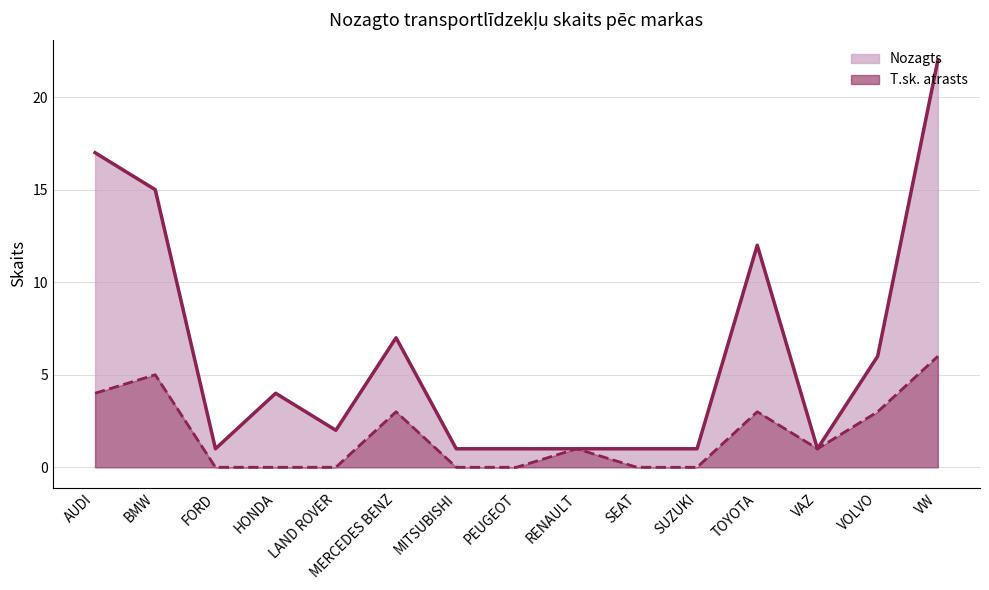

List the labels in order of T.sk. atrasts value, largest first.

VW, BMW, AUDI, MERCEDES BENZ, TOYOTA, VOLVO, RENAULT, VAZ, FORD, HONDA, LAND ROVER, MITSUBISHI, PEUGEOT, SEAT, SUZUKI